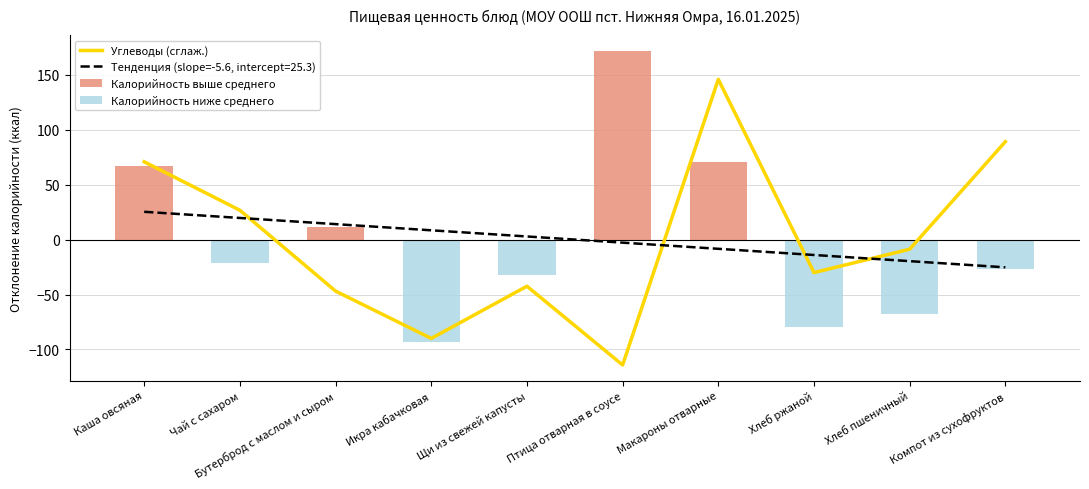

Is it true that Калорийность выше среднего equals 116.4 at Каша овсяная?

False